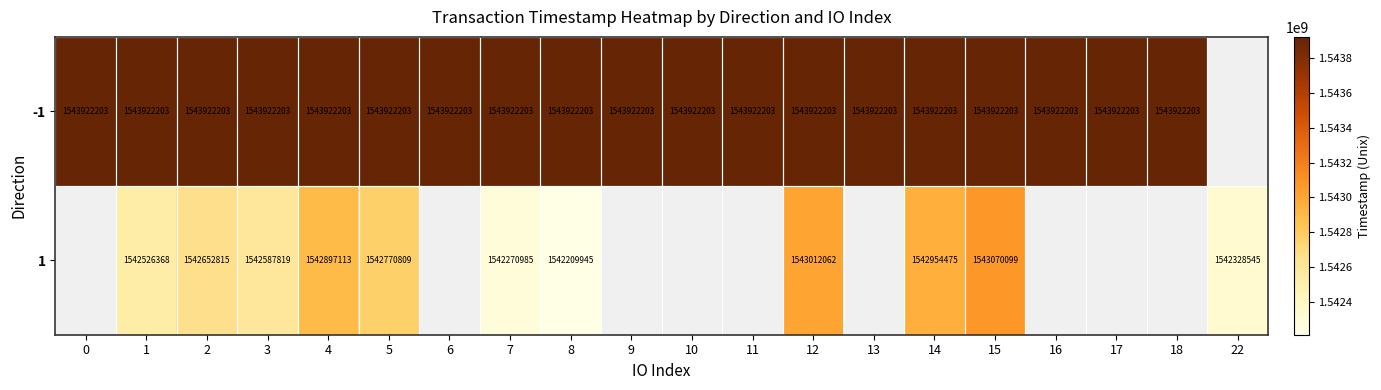

Which series changed the most between 3 and 15?

1